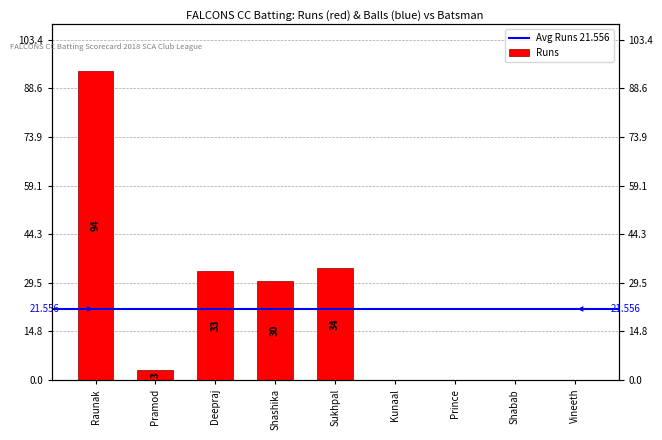

What is the change in value from Deepraj to Vineeth?

-33